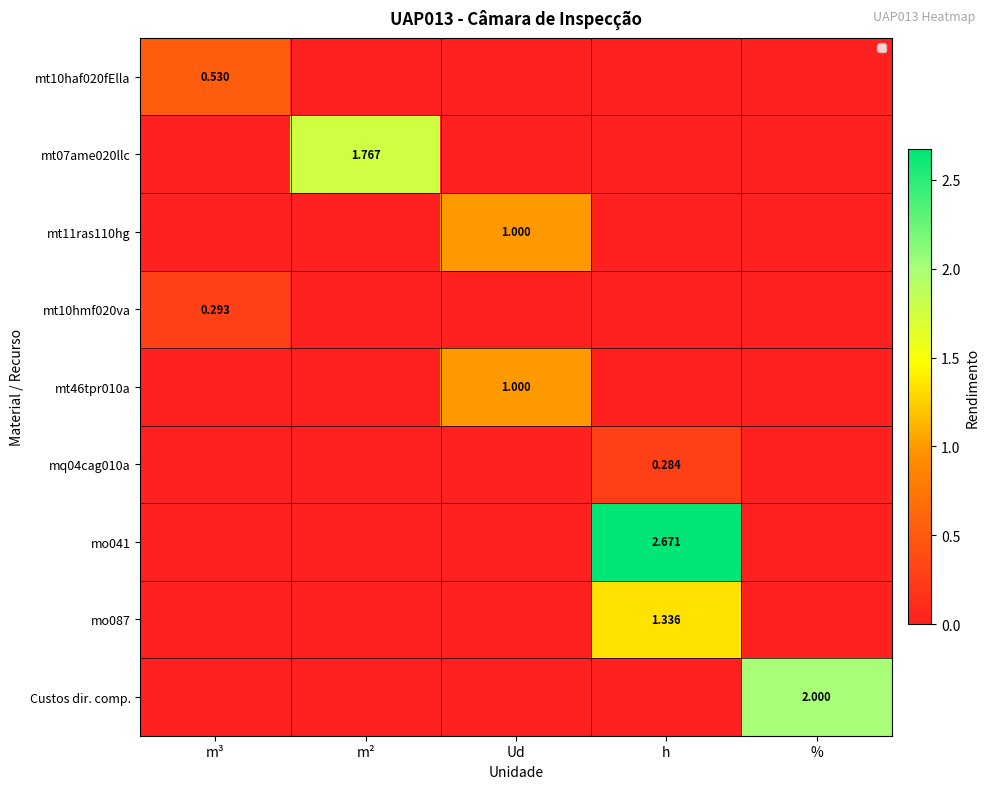

What is the sum of all mq04cag010a values?

0.3